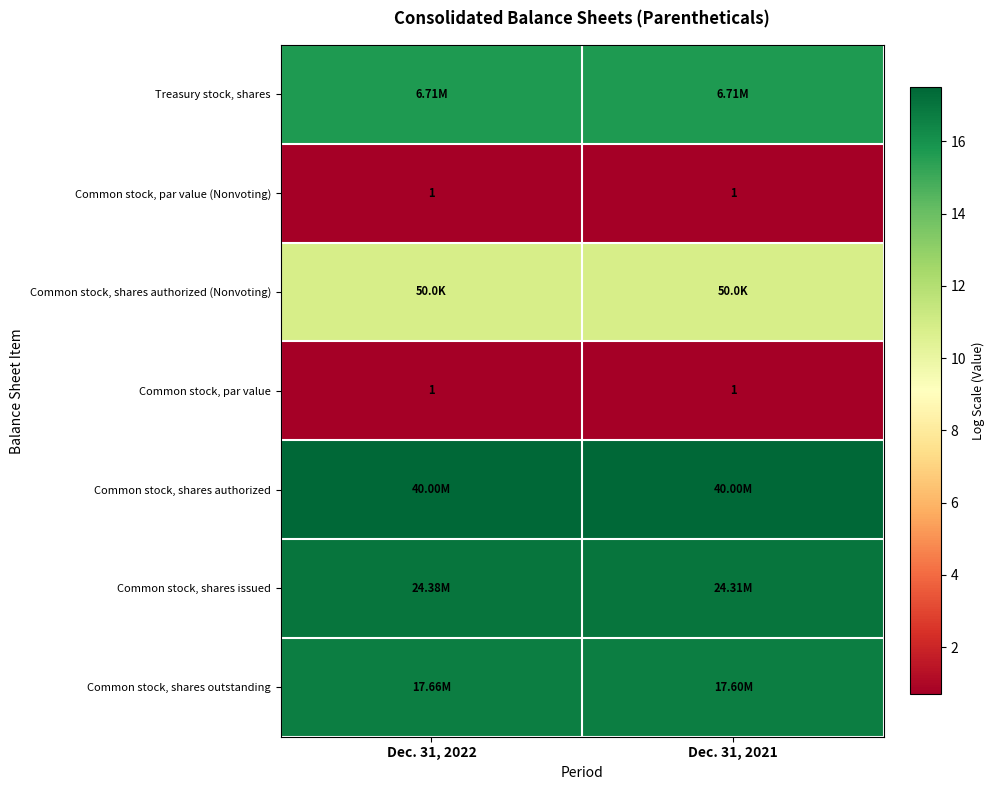

What is the maximum value for Common stock, shares authorized (Nonvoting)?

10.8